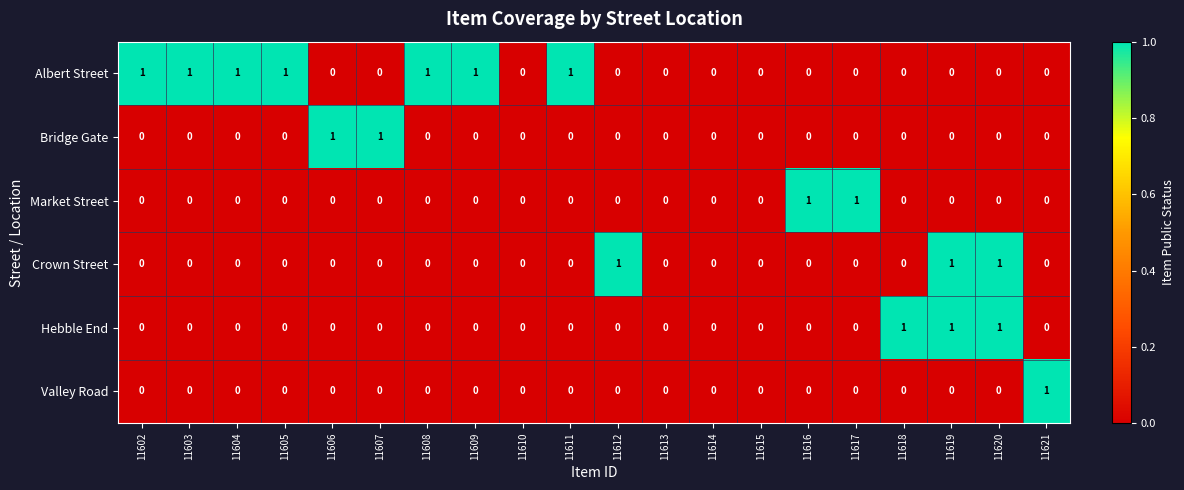

What is the difference between the highest and lowest values at 11616?

1